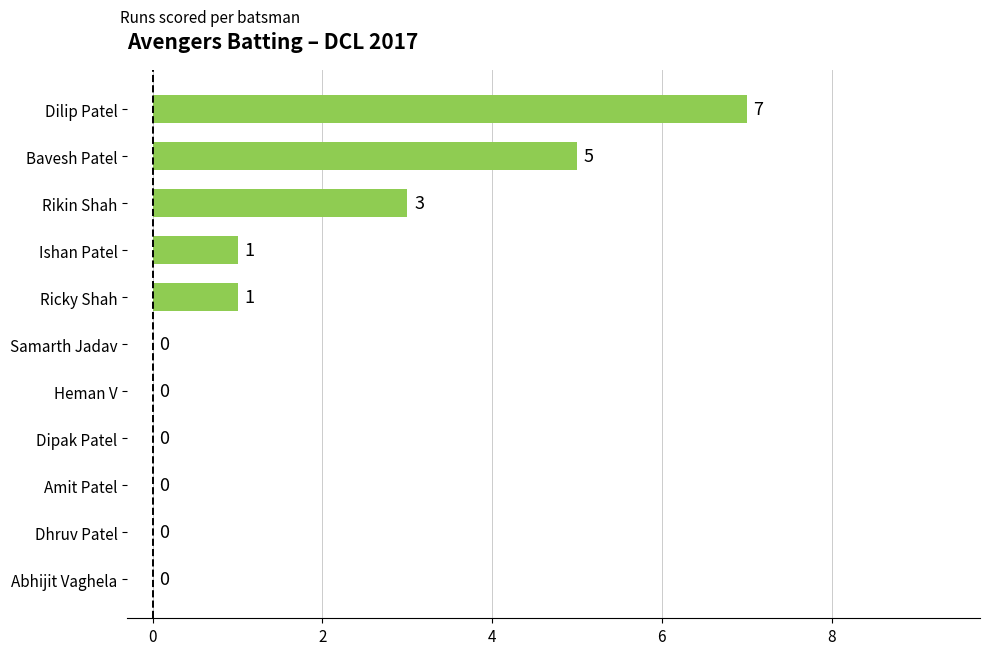

What is the average value?

2